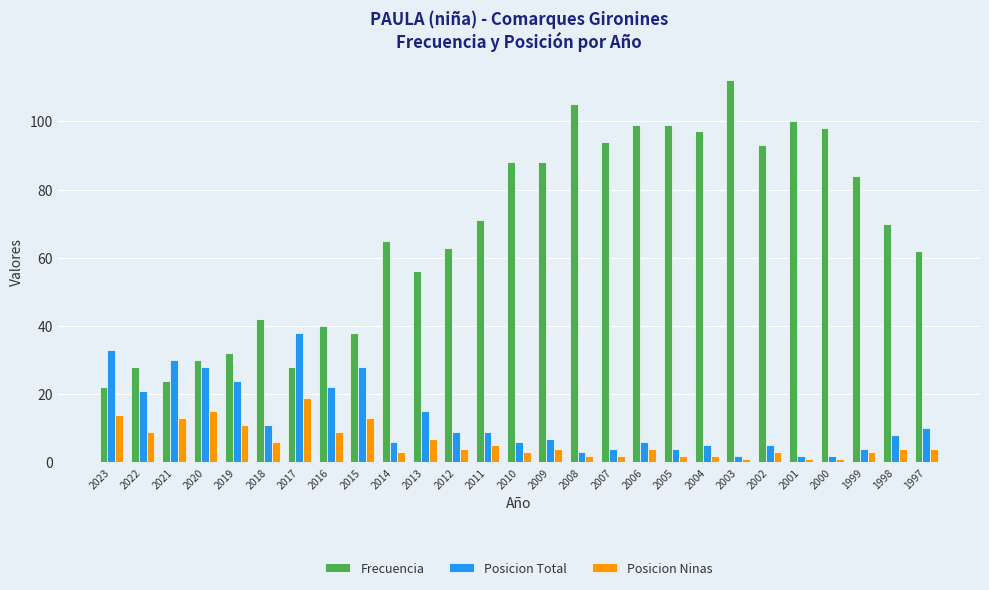

What is the maximum value for Frecuencia?

112